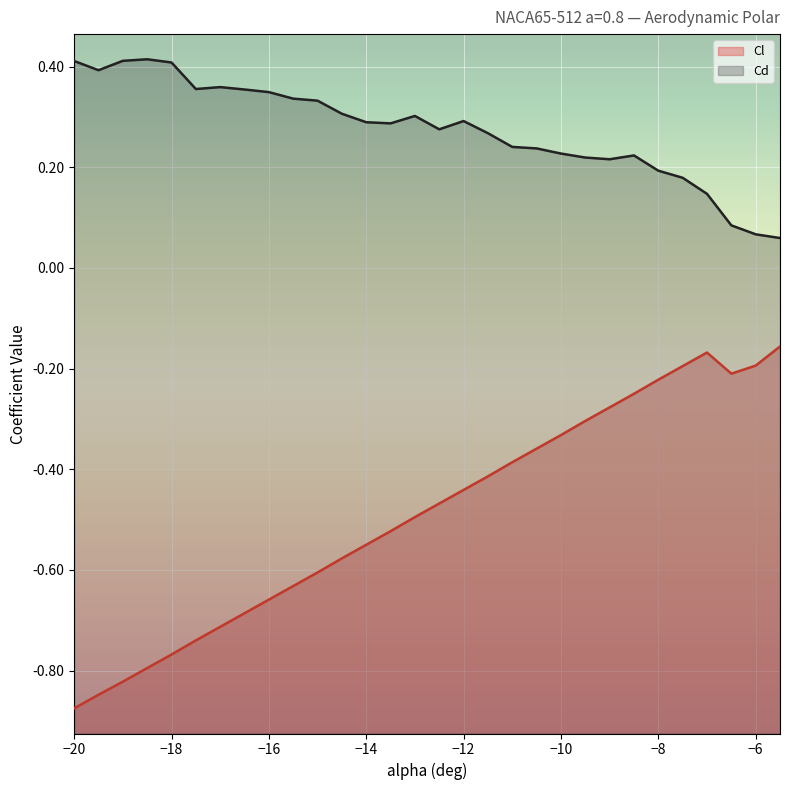

What are all the series names shown in the legend?

Cl, Cd